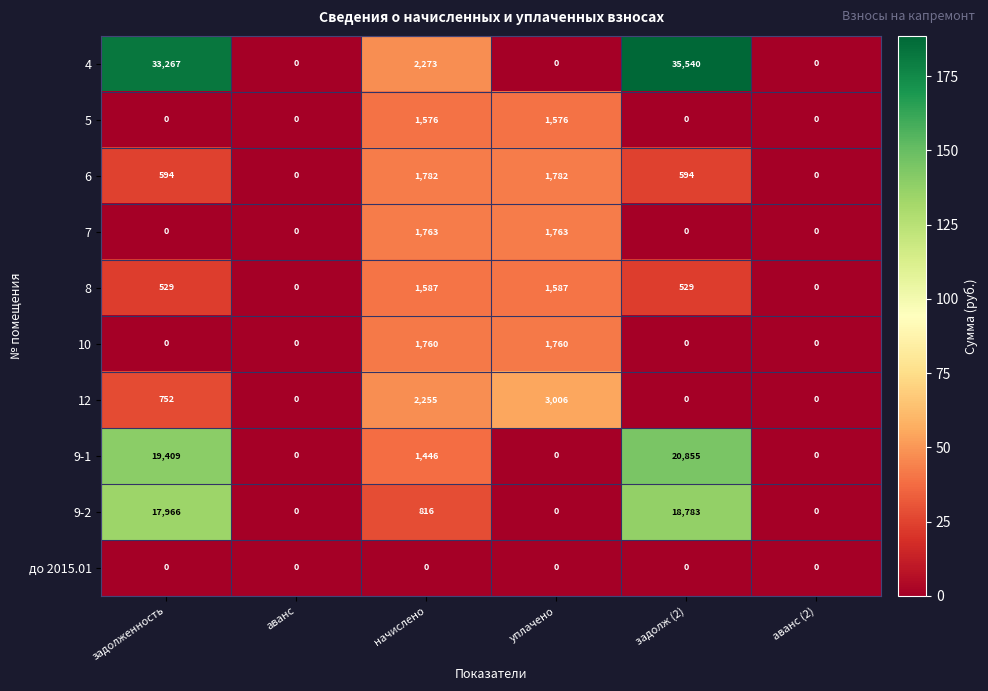

Rank the series by their maximum value, from lowest to highest.

до 2015.01, 5, 8, 10, 7, 6, 12, 9-2, 9-1, 4